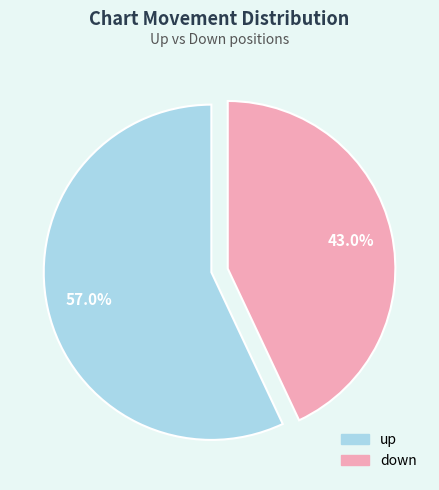

Rank the categories by value from lowest to highest.

down, up